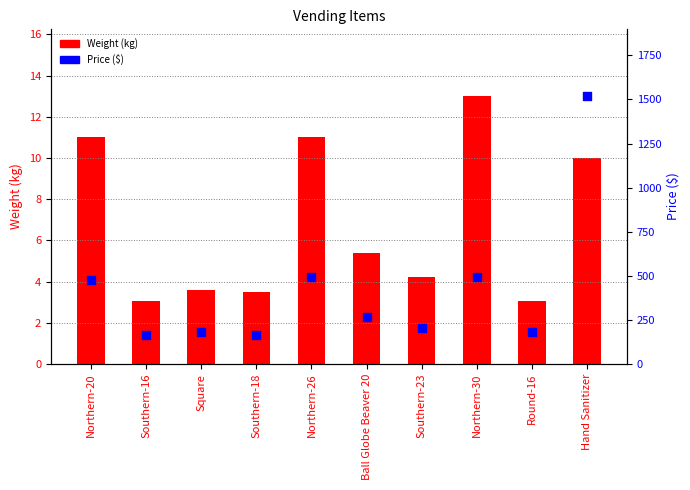

What are all the series names shown in the legend?

Weight (kg), Price ($)